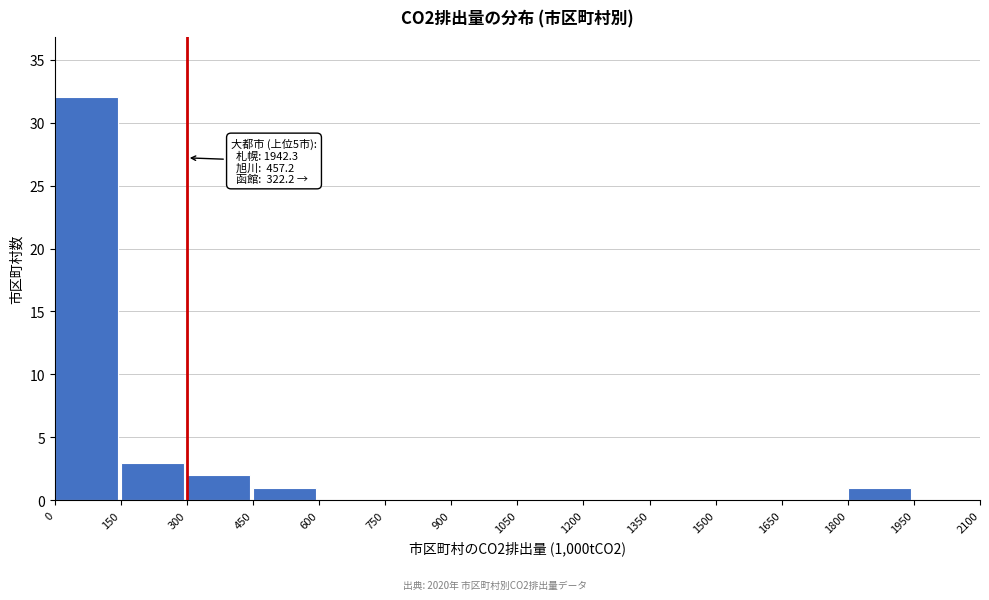

Which range on the x-axis has the tallest bar?

0 to 150